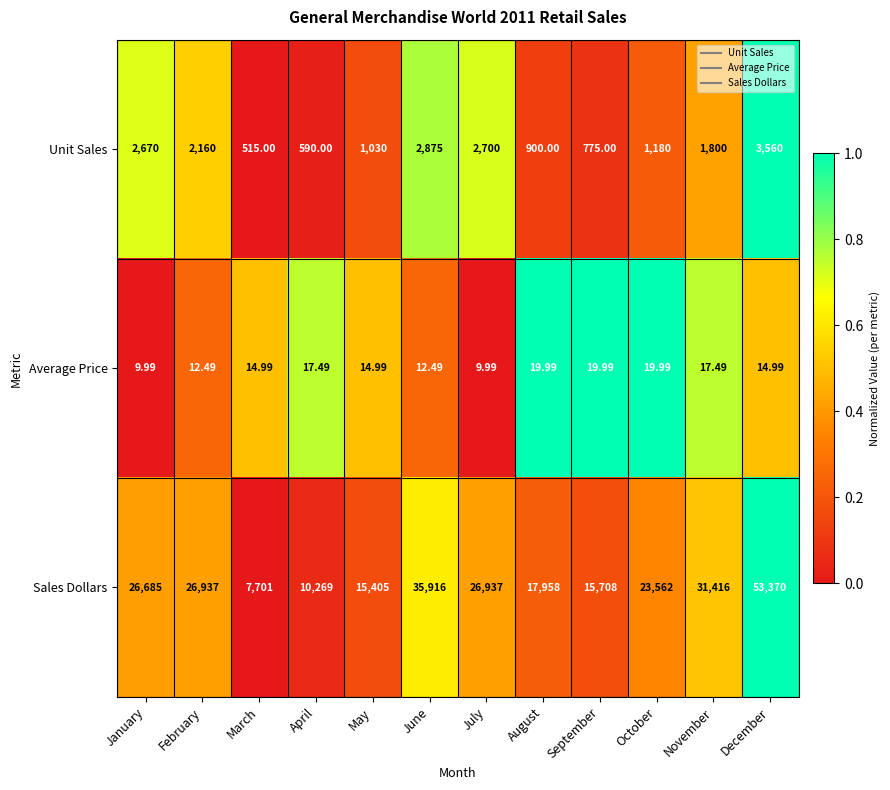

Which category has the lowest value in the Unit Sales series?

March